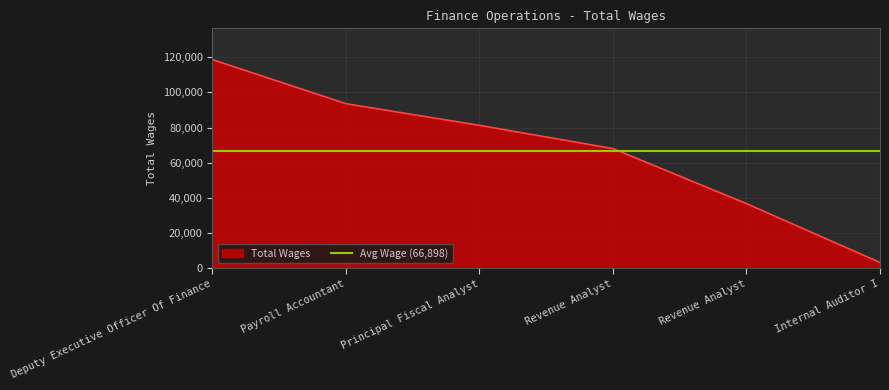

List the labels in order of value, largest first.

Deputy Executive Officer Of Finance, Payroll Accountant, Principal Fiscal Analyst, Revenue Analyst, Revenue Analyst, Internal Auditor I